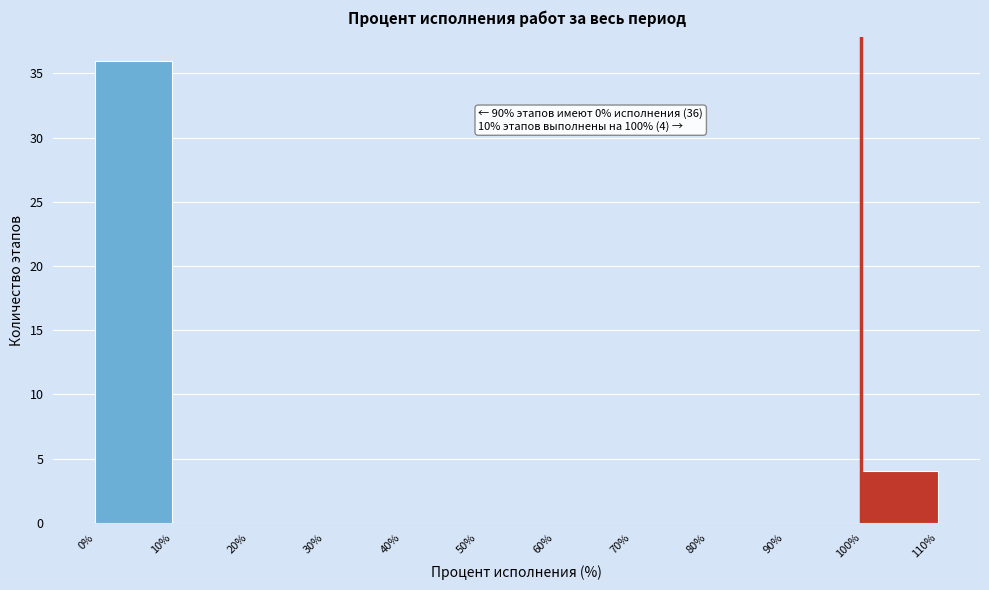

Which range on the x-axis has the tallest bar?

0% to 10%